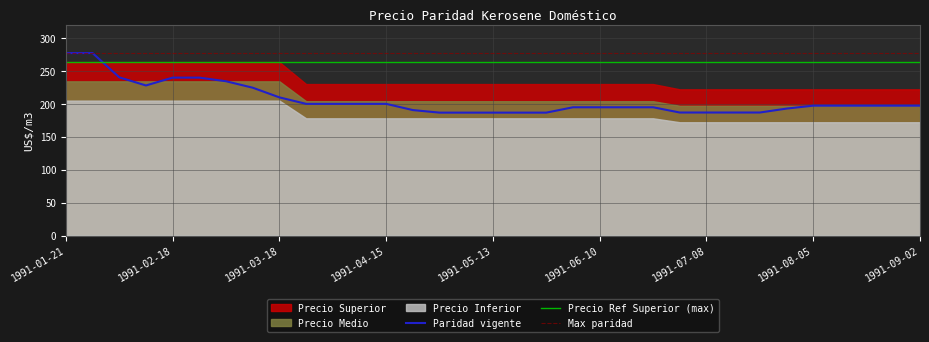

At which category is the sum across all series the highest?

1991-01-21